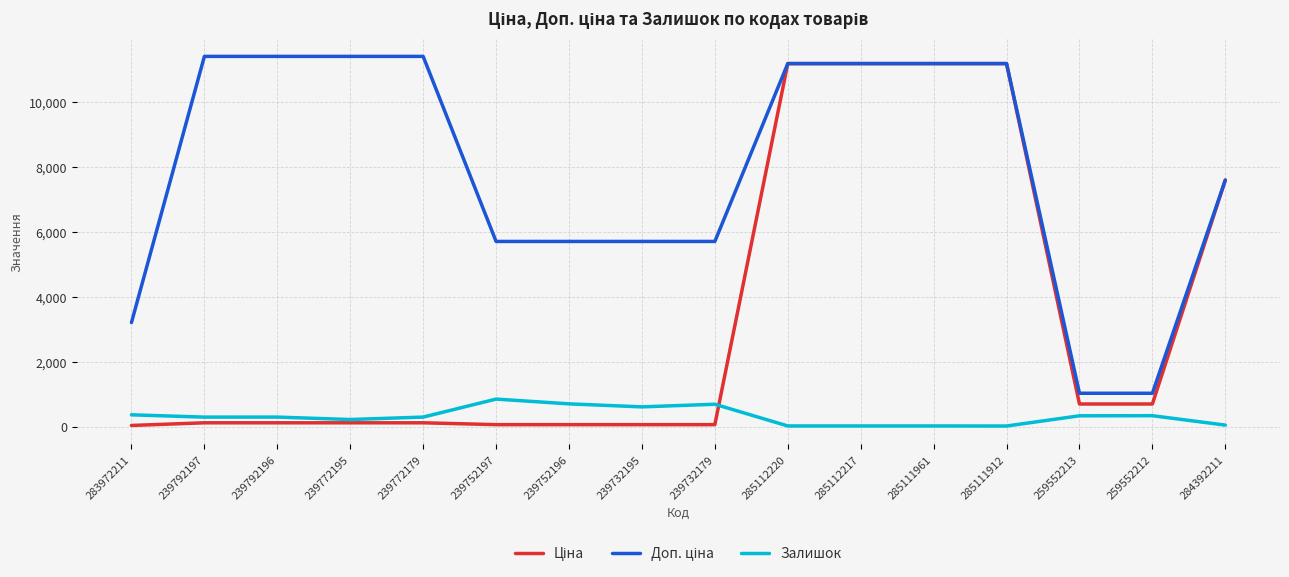

Is it true that Залишок equals 17.0 at 285111961?

True